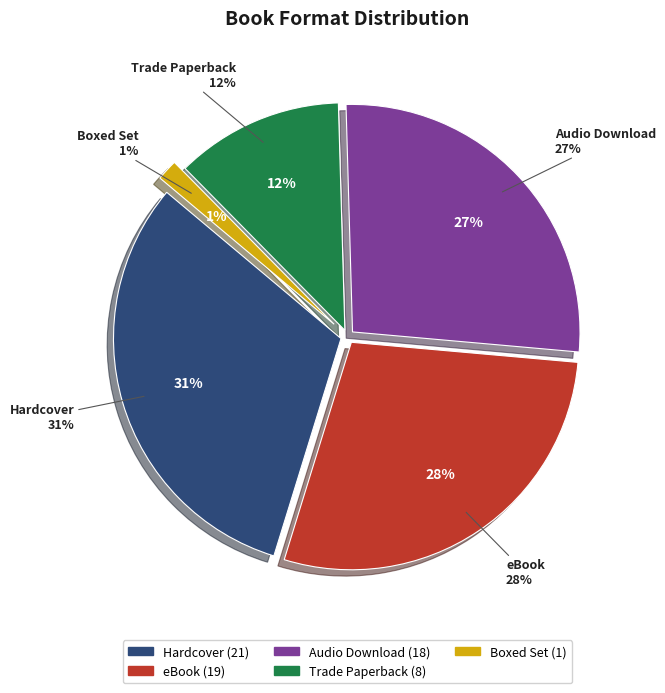

To the nearest percent, what is the combined percentage of eBook and Audio Download?

55%